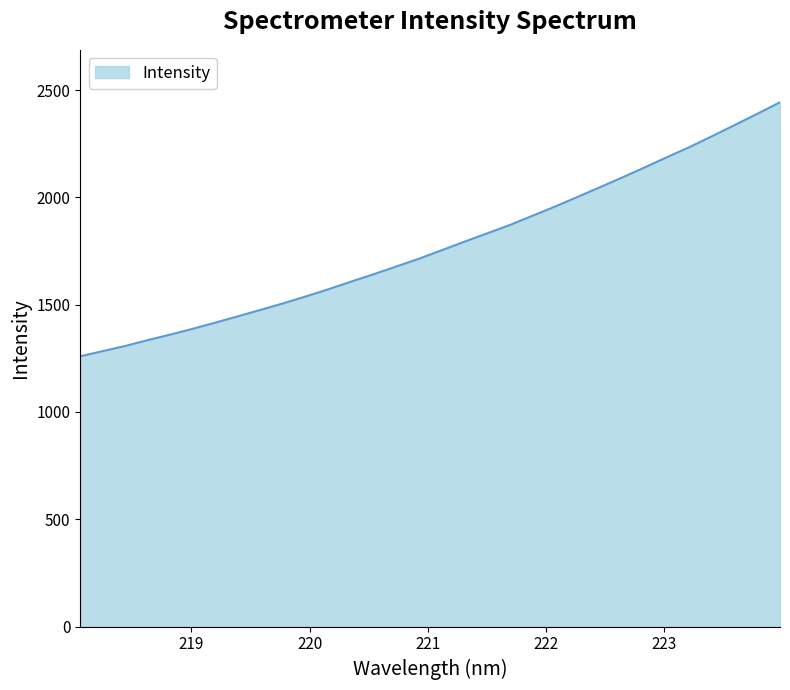

What is the sum of all values?

56820.7